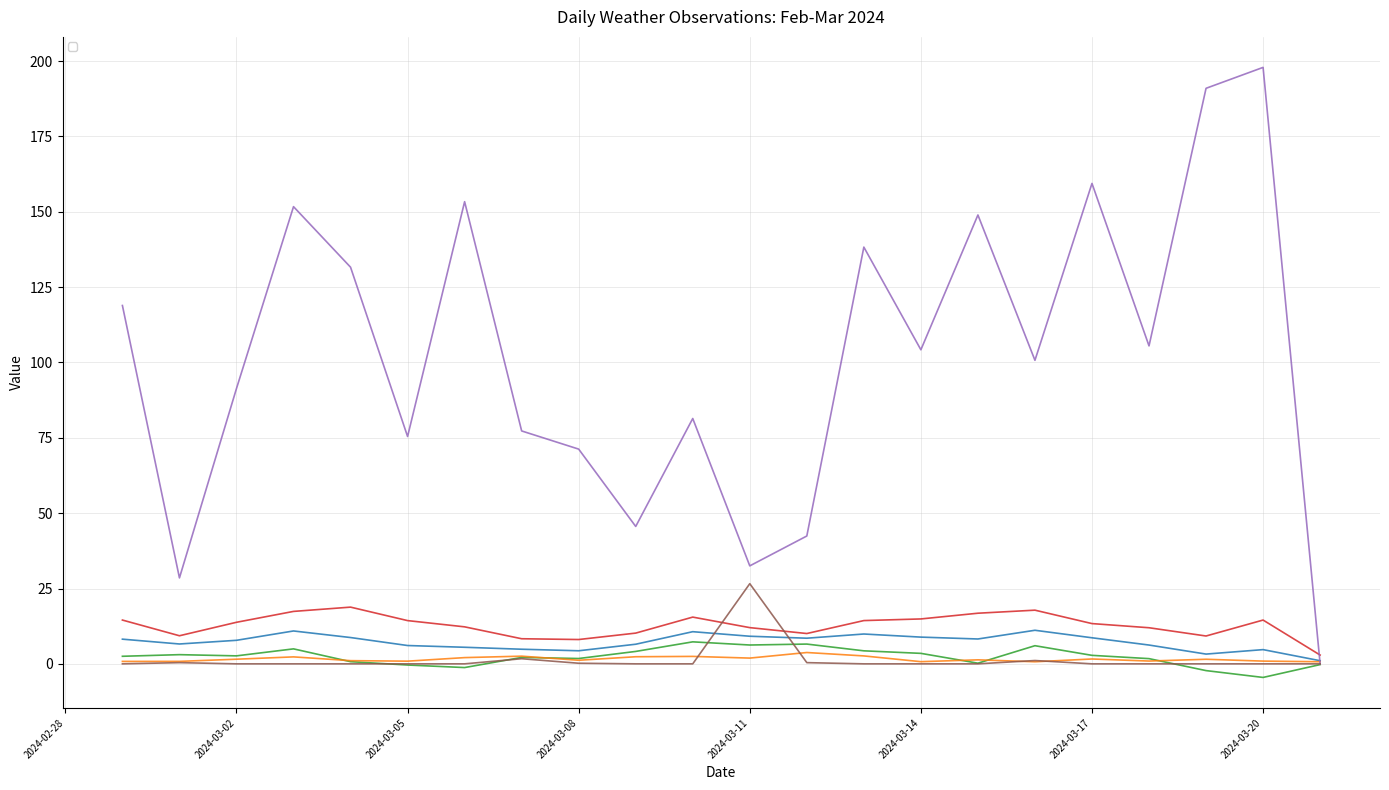

Read the _1 (avg temp) value at 2024-03-09.

6.5